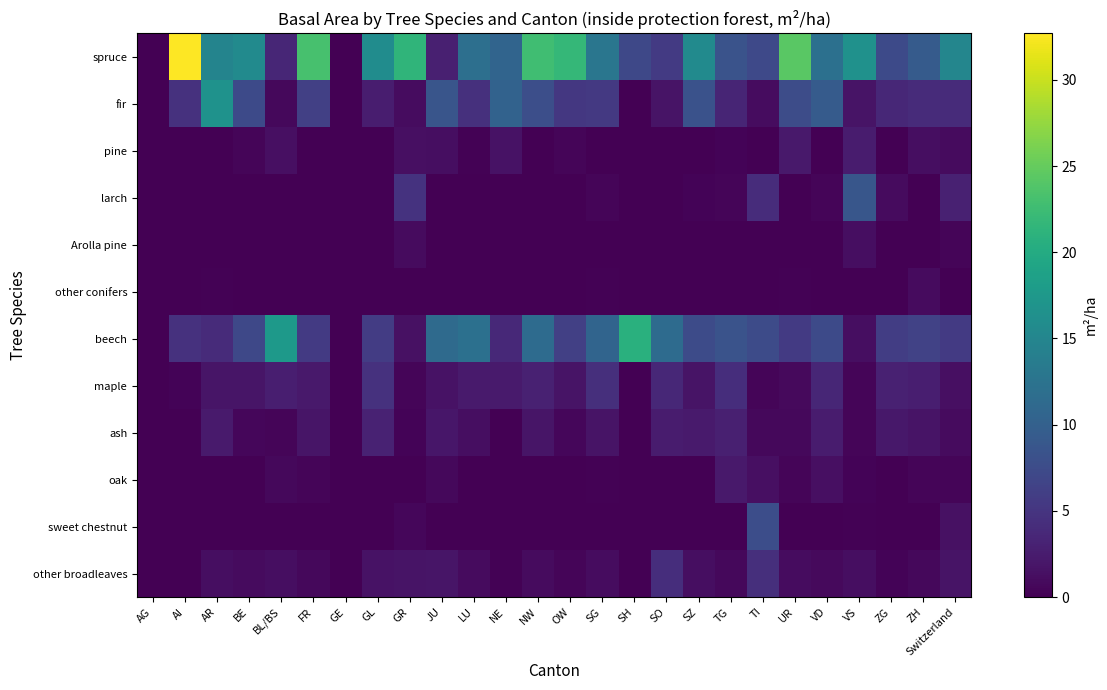

At how many categories does at least one series exceed 20?

7